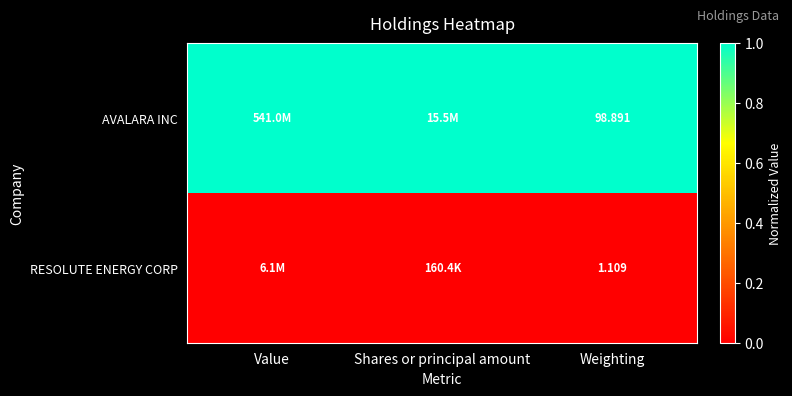

Which category has the highest value across all series?

Value